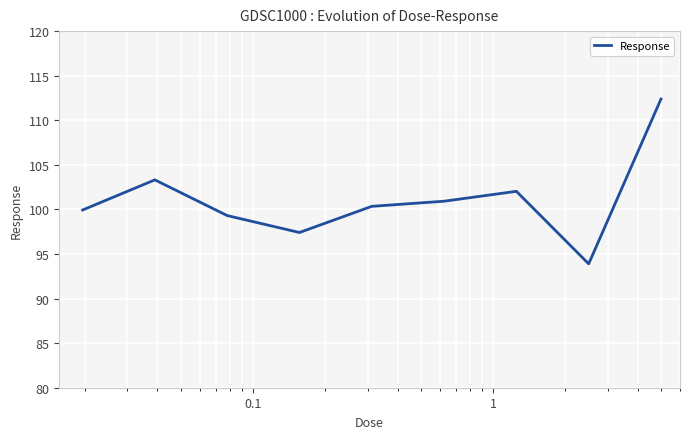

Is this an area chart (filled region under the line)?

No